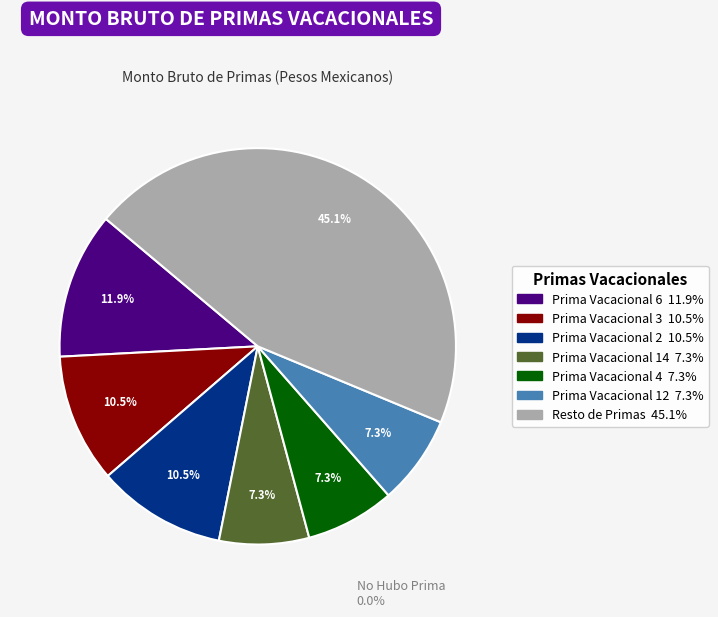

Combined, do Prima Vacacional 8 and Prima Vacacional 7 account for over 50%?

No